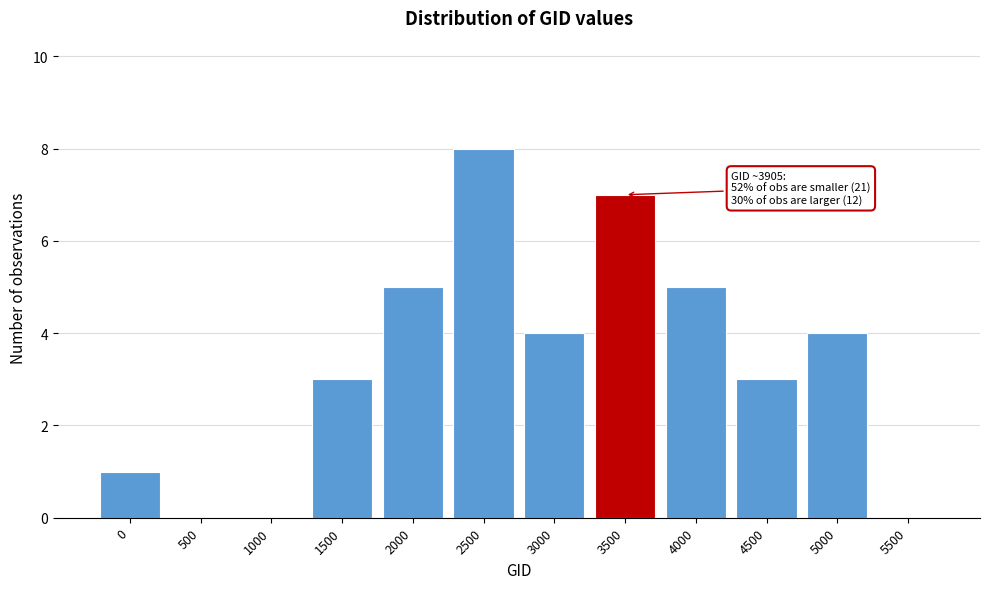

Reading right to left, transcribe all the data shown in this chart.

5500=0	5000=4	4500=3	4000=5	3500=7	3000=4	2500=8	2000=5	1500=3	1000=0	500=0	0=1